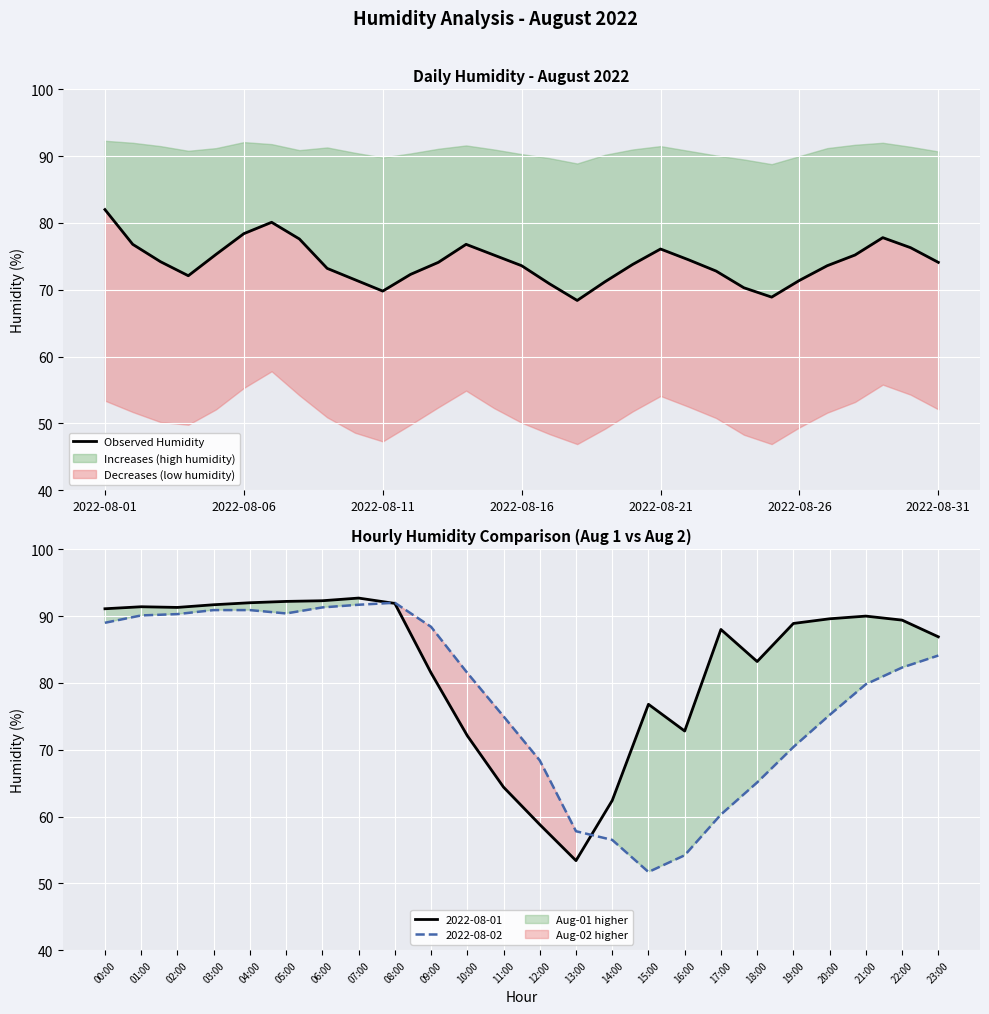

What is the smallest value displayed?

68.4